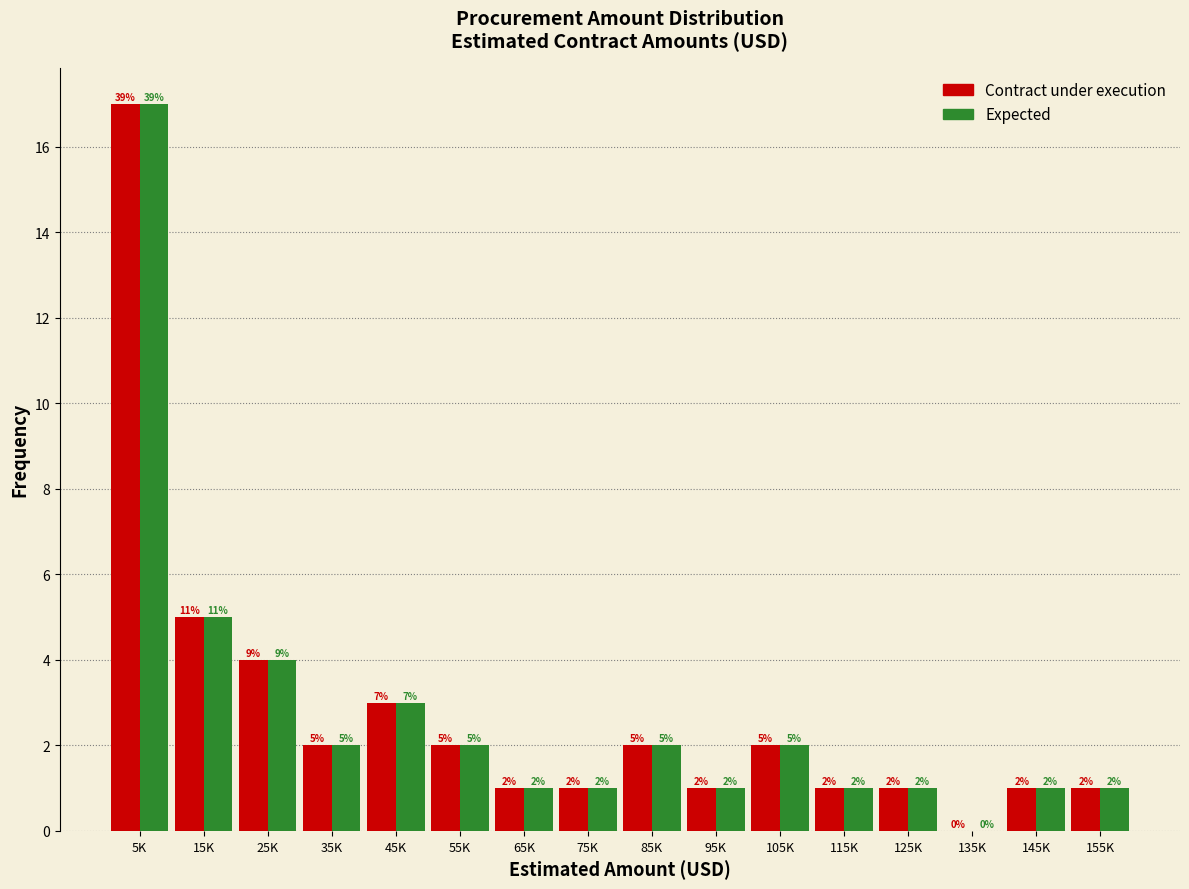

Reading right to left, list all the values displayed in this chart.

Contract under execution: 155K=1	145K=1	135K=0	125K=1	115K=1	105K=2	95K=1	85K=2	75K=1	65K=1	55K=2	45K=3	35K=2	25K=4	15K=5	5K=17
Expected: 155K=1	145K=1	135K=0	125K=1	115K=1	105K=2	95K=1	85K=2	75K=1	65K=1	55K=2	45K=3	35K=2	25K=4	15K=5	5K=17